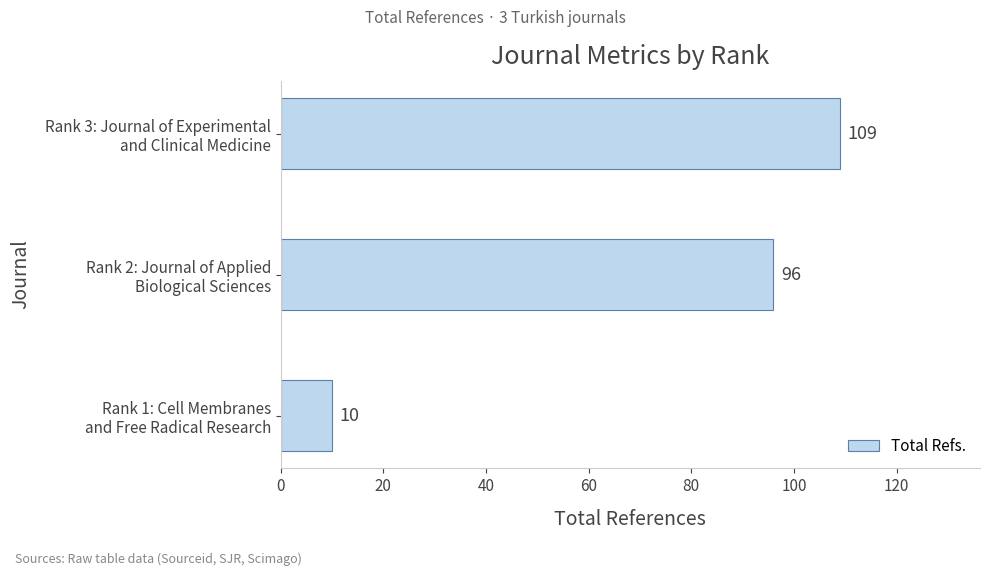

List the labels in order of value, smallest first.

Rank 1: Cell Membranes
and Free Radical Research, Rank 2: Journal of Applied
Biological Sciences, Rank 3: Journal of Experimental
and Clinical Medicine